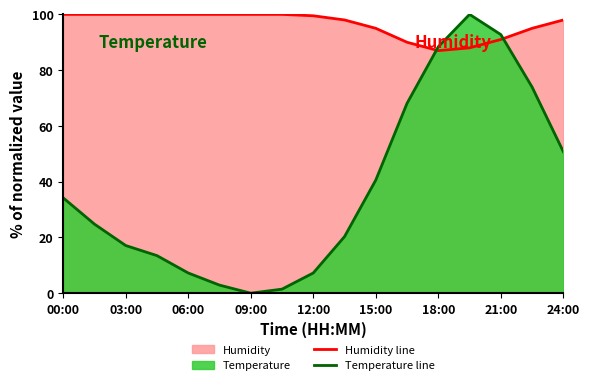

List the series in order of their overall mean, lowest first.

Temperature line, Humidity line